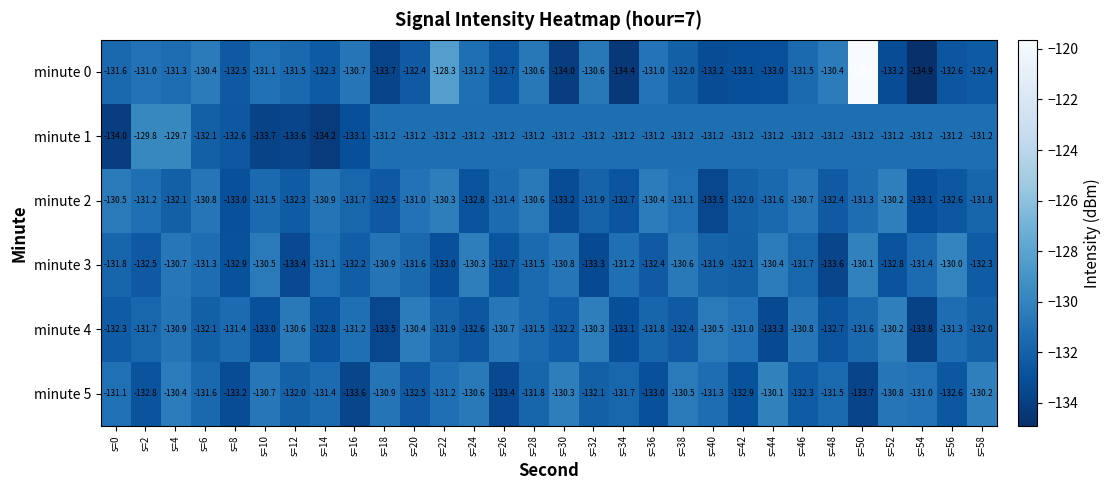

What is the difference between the maximum and minimum values in the minute 1 series?

4.5